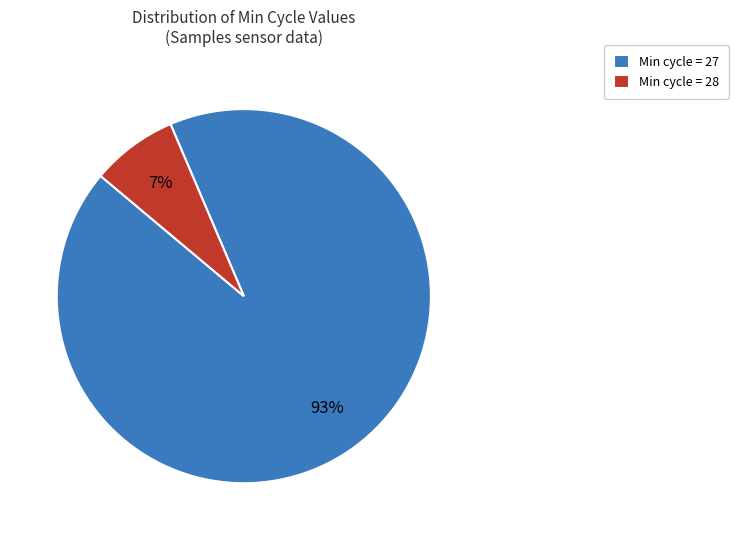

Is there a majority slice in this chart?

Yes